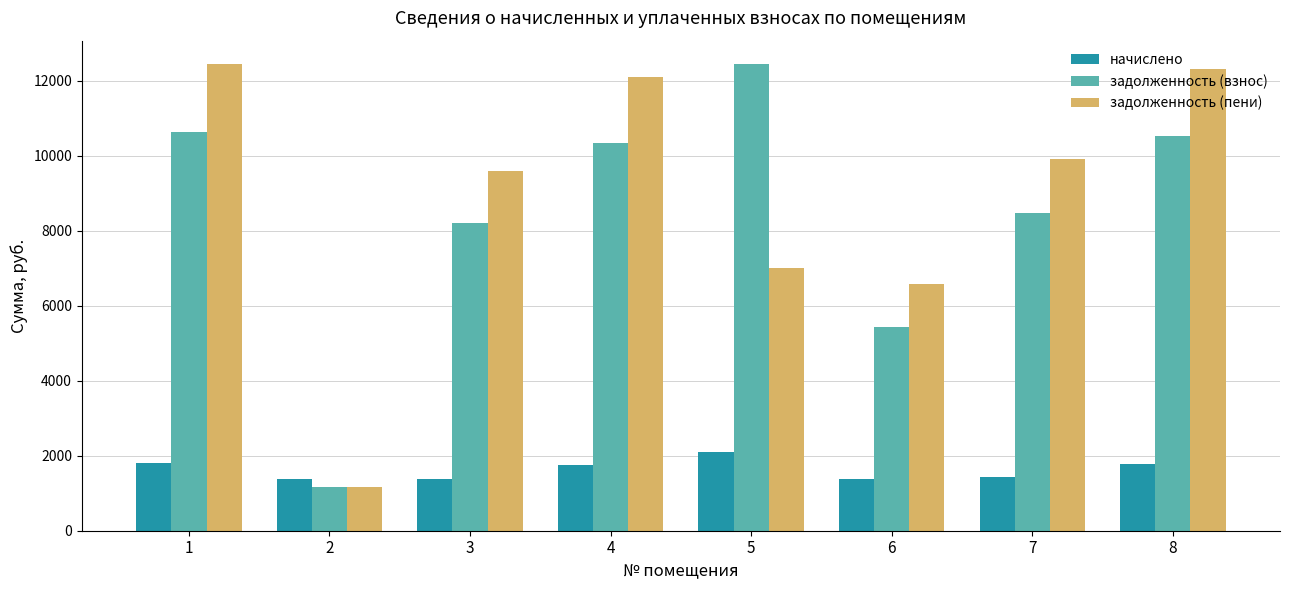

The value of задолженность (взнос) at 5 is 17828.9. True or false?

False